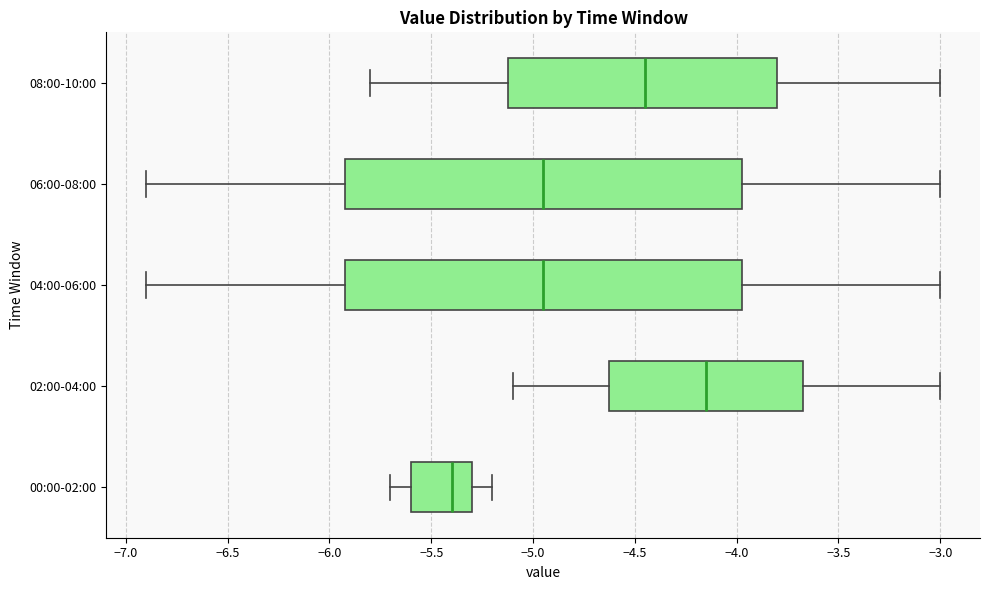

Reading bottom to top, transcribe this box plot: for each box, give where its median line is, the range the box spans, and where its two whiskers end, as read against the x-axis. The values are not printed on the chart, so give them approximately, as read against the axis.

00:00-02:00: median -5.40, box -5.60 to -5.30, whiskers -5.70 to -5.20
02:00-04:00: median -4.15, box -4.60 to -3.65, whiskers -5.10 to -3.00
04:00-06:00: median -4.95, box -5.90 to -3.95, whiskers -6.90 to -3.00
06:00-08:00: median -4.95, box -5.90 to -3.95, whiskers -6.90 to -3.00
08:00-10:00: median -4.45, box -5.10 to -3.80, whiskers -5.80 to -3.00